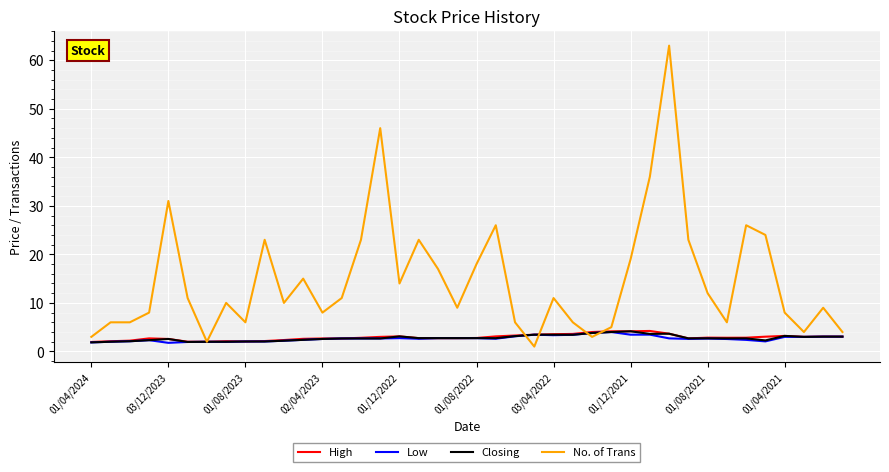

What is the greatest value displayed?

63.0